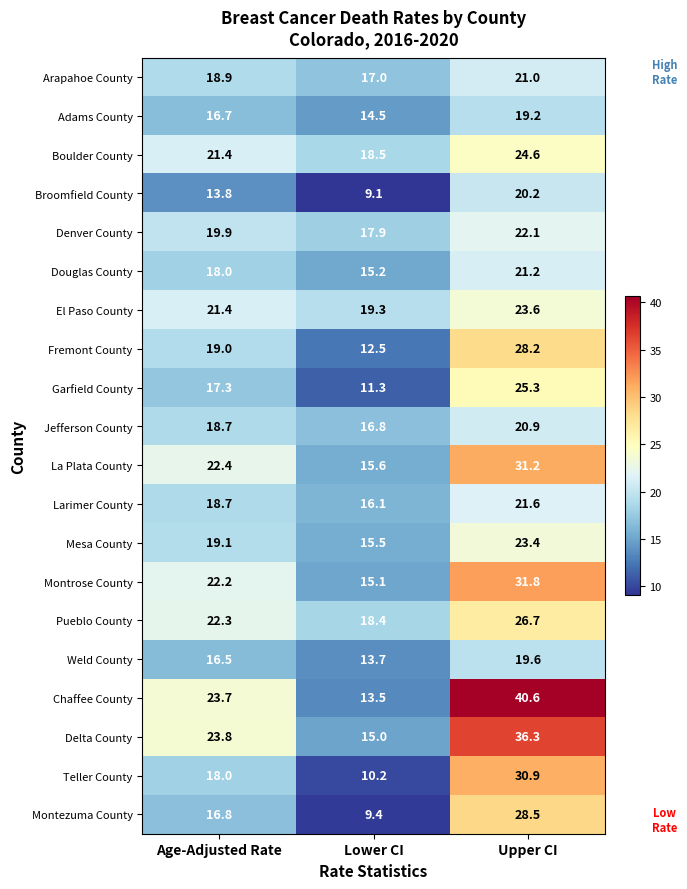

The Boulder County series shows 18.5 at Lower CI. True or false?

True